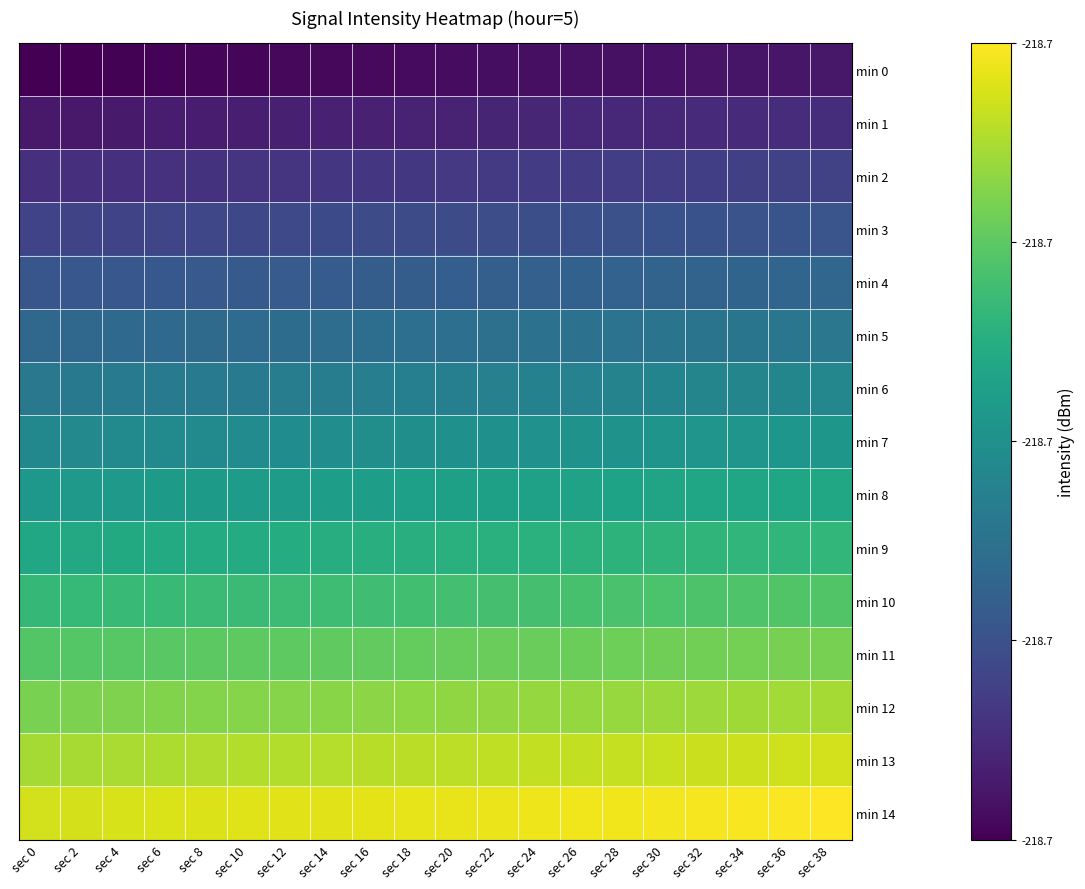

What is the total value across all series at sec 26?

7.7